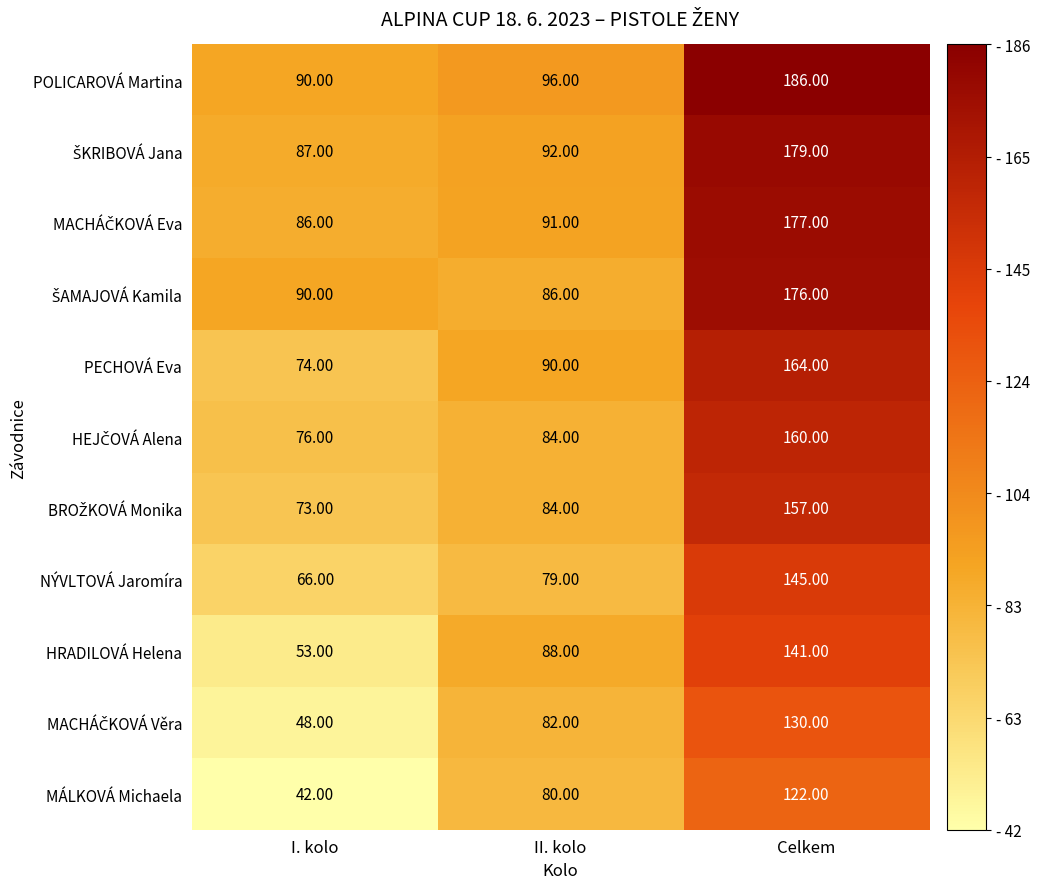

Which series has the largest range (max minus min)?

POLICAROVÁ Martina